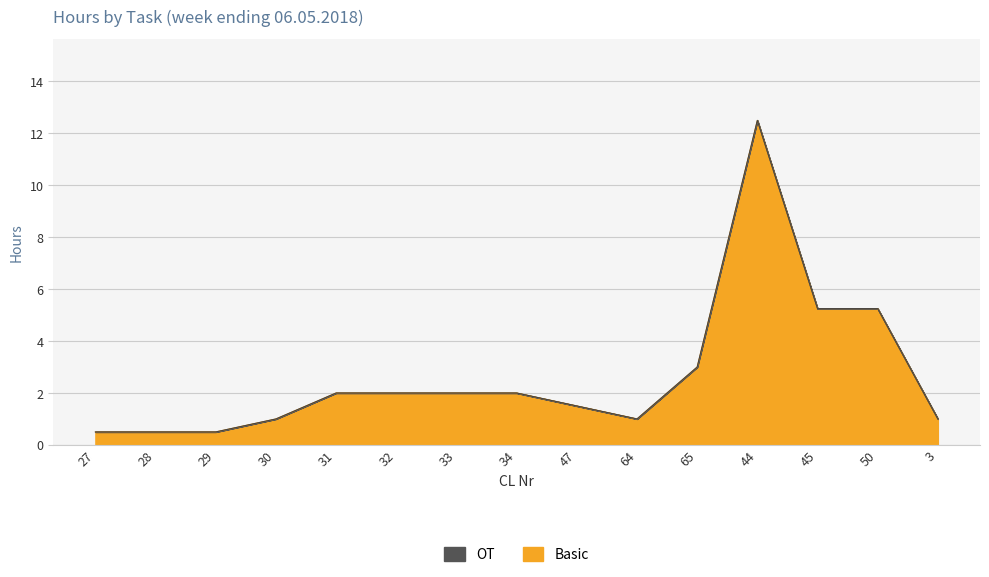

What position from the left is 31?

5